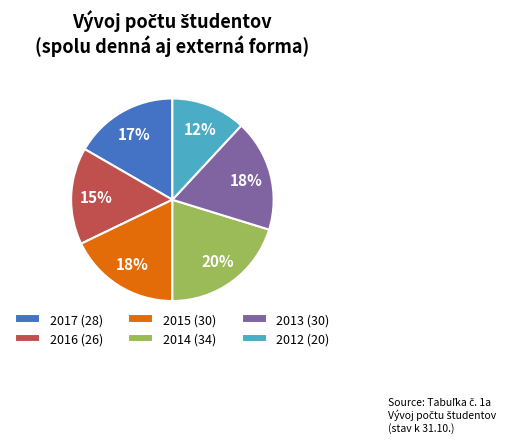

How many slices are in this pie chart?

6